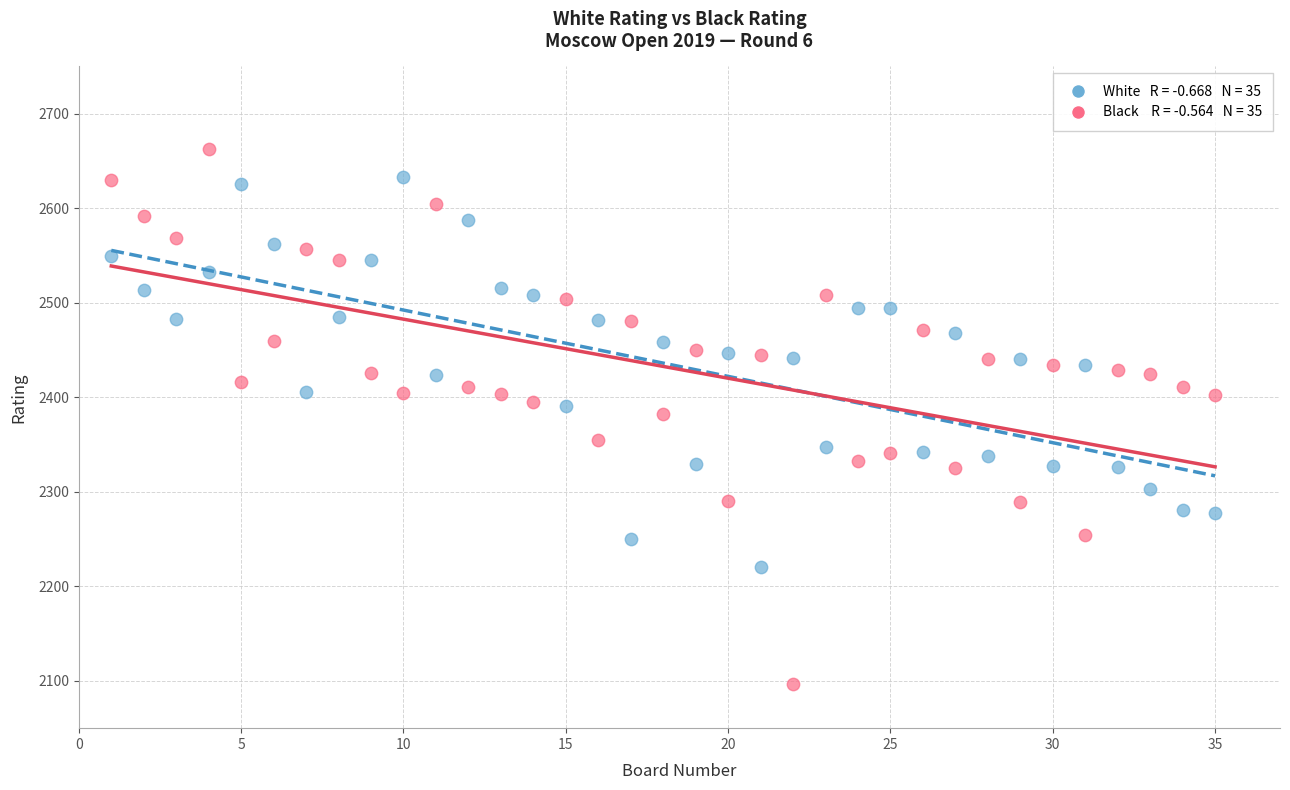

Across all data points, what is the range of Y values (max minus min)?

566